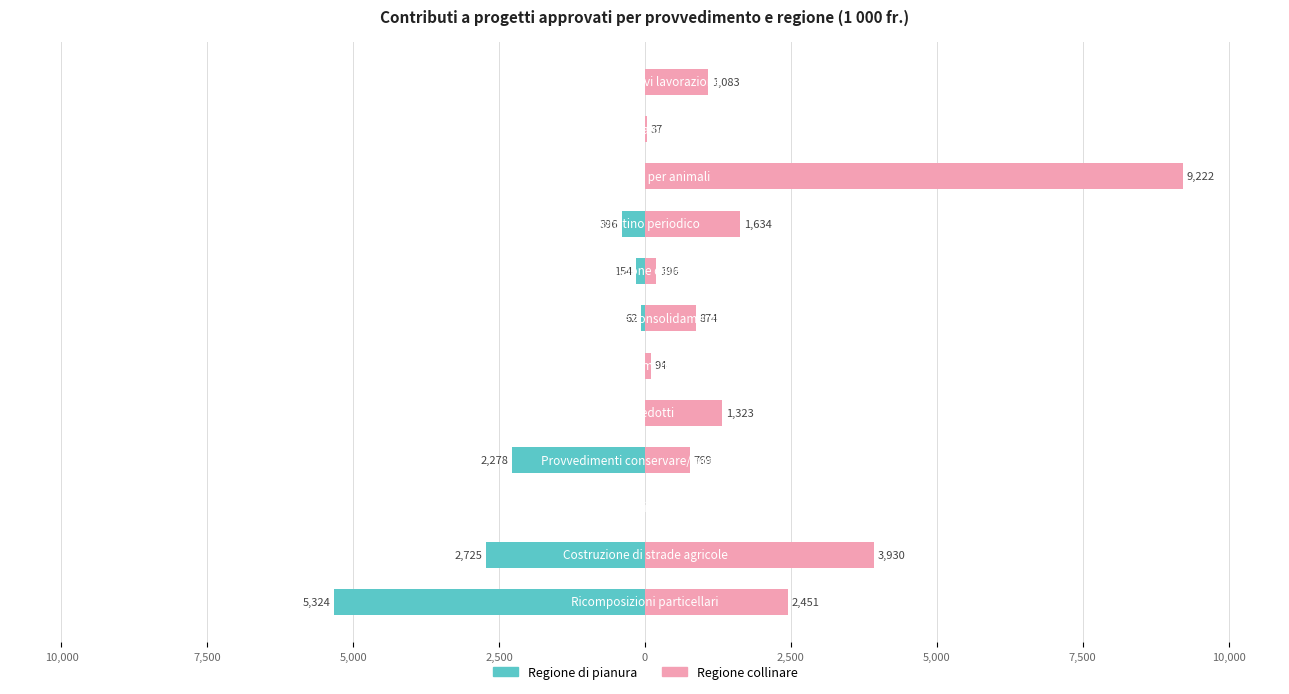

How many groups of bars are there?

12